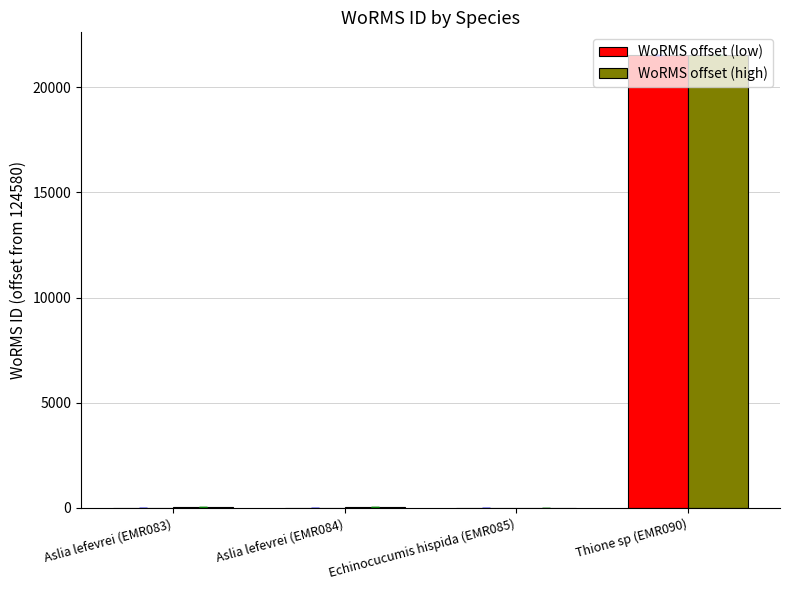

Is the value of WoRMS offset (low) at Thione sp (EMR090) greater than the value of WoRMS offset (high) at Aslia lefevrei (EMR084)?

Yes